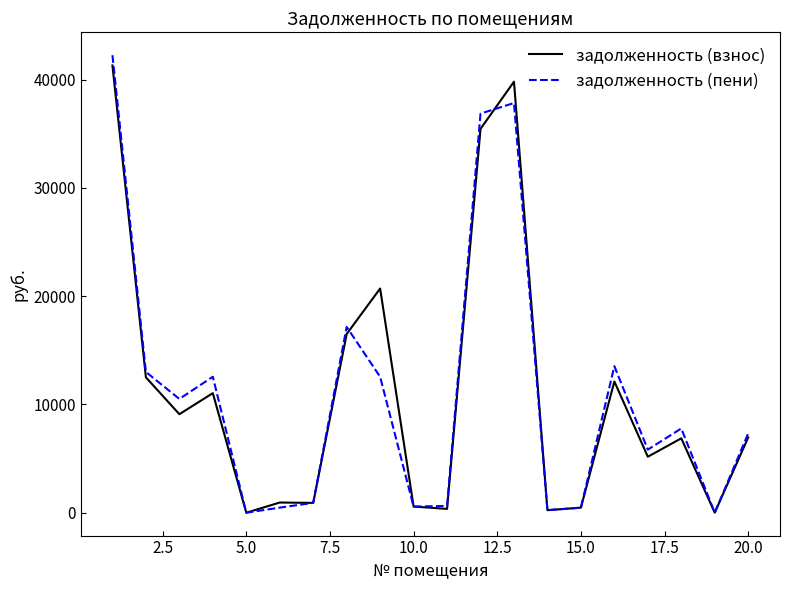

Which series has the widest spread of values?

задолженность (пени)